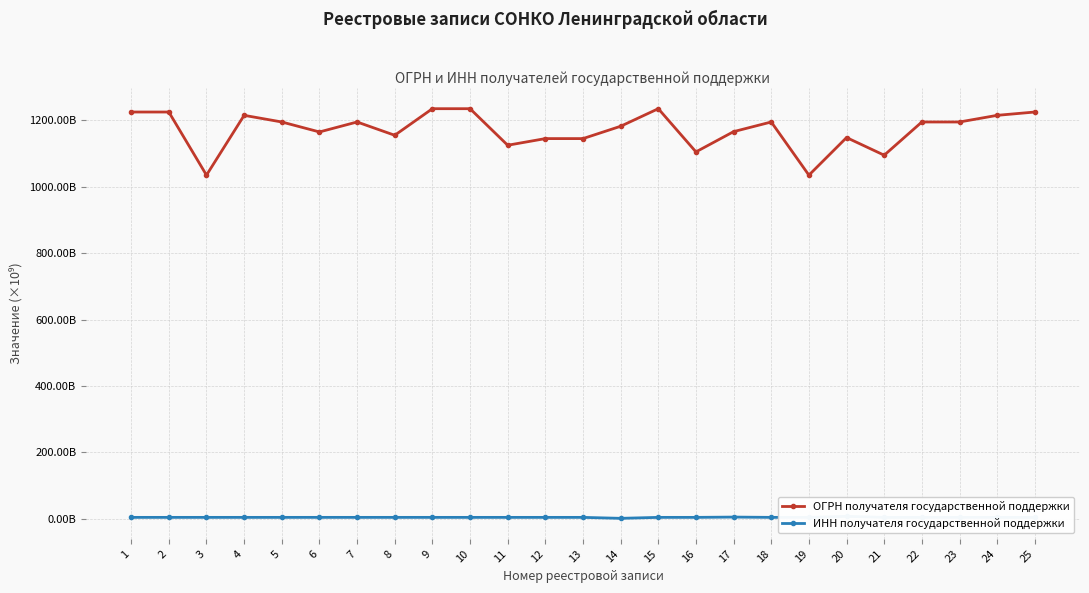

What is the difference between the maximum and minimum values in the ОГРН получателя государственной поддержки series?

200.0